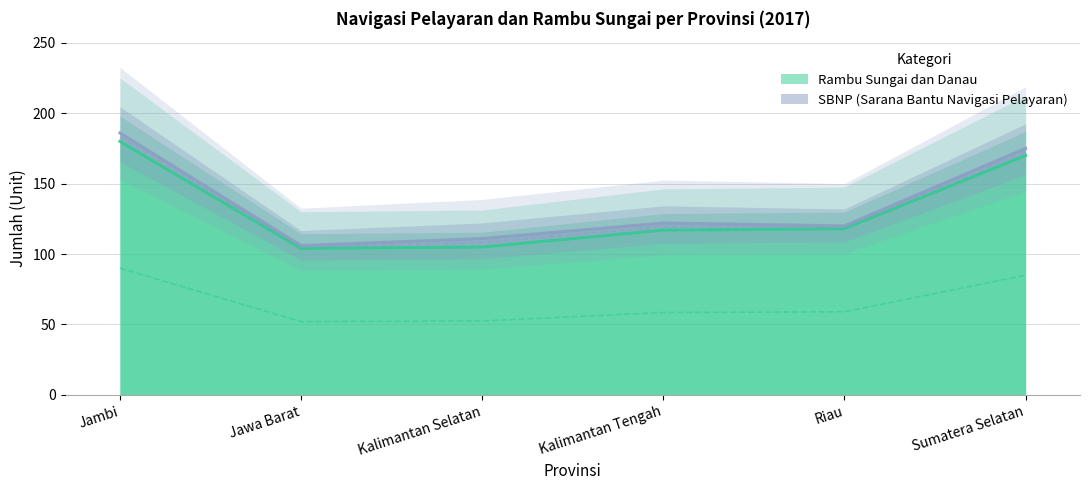

Which label corresponds to the largest value in the chart?

Jambi